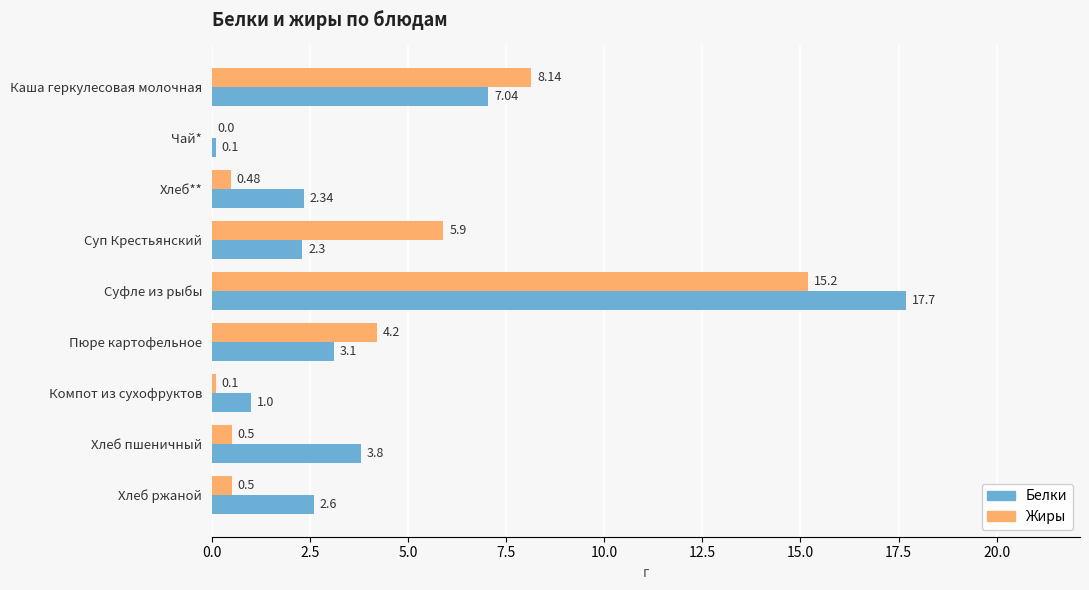

What is the sum of the Белки values at Хлеб** and Суп Крестьянский?

4.6